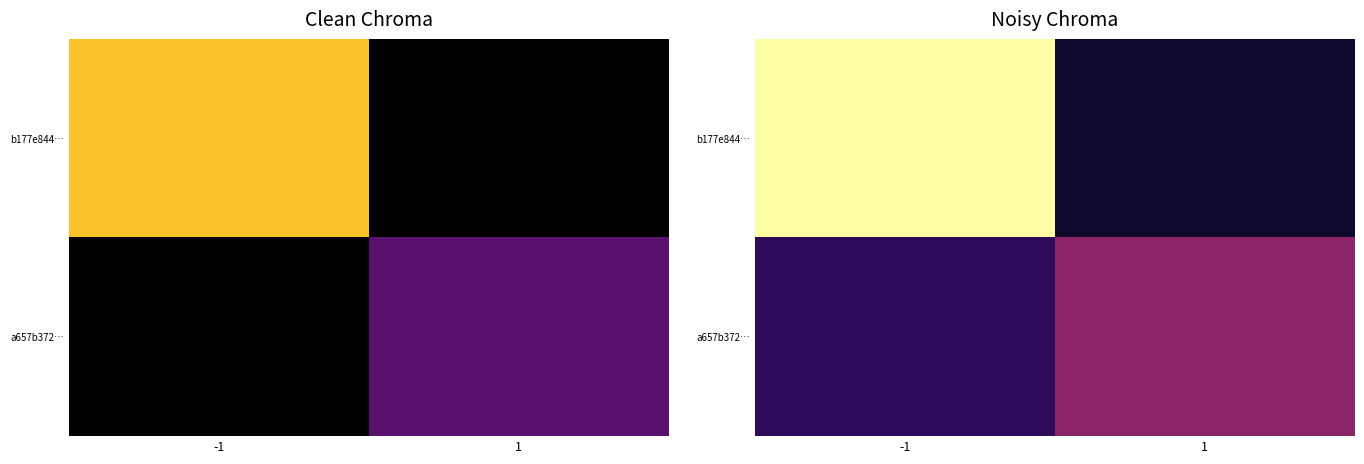

Where is b177e844… nearest to the value 14?

1